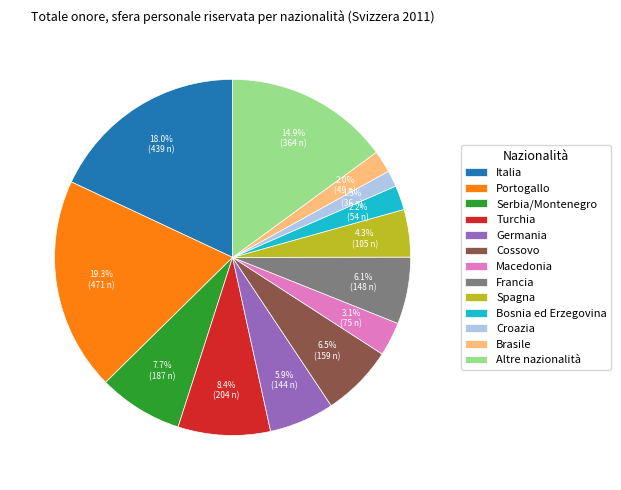

Is the sum of Germania and Brasile greater than half?

No